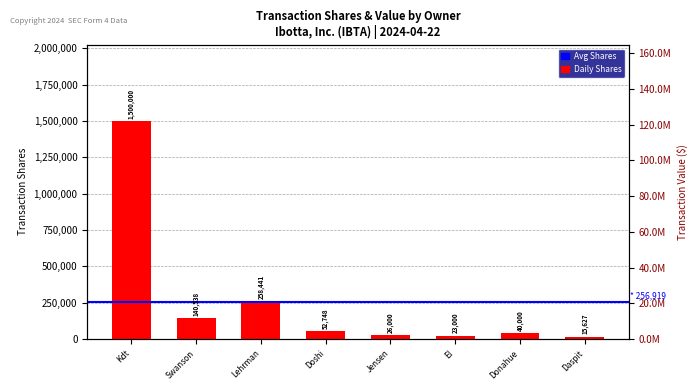

What is the greatest value displayed?

1500000